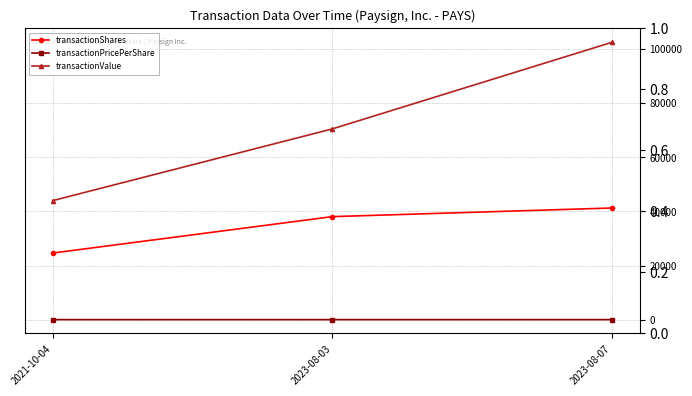

Rank the series by their maximum value, from lowest to highest.

transactionPricePerShare, transactionShares, transactionValue